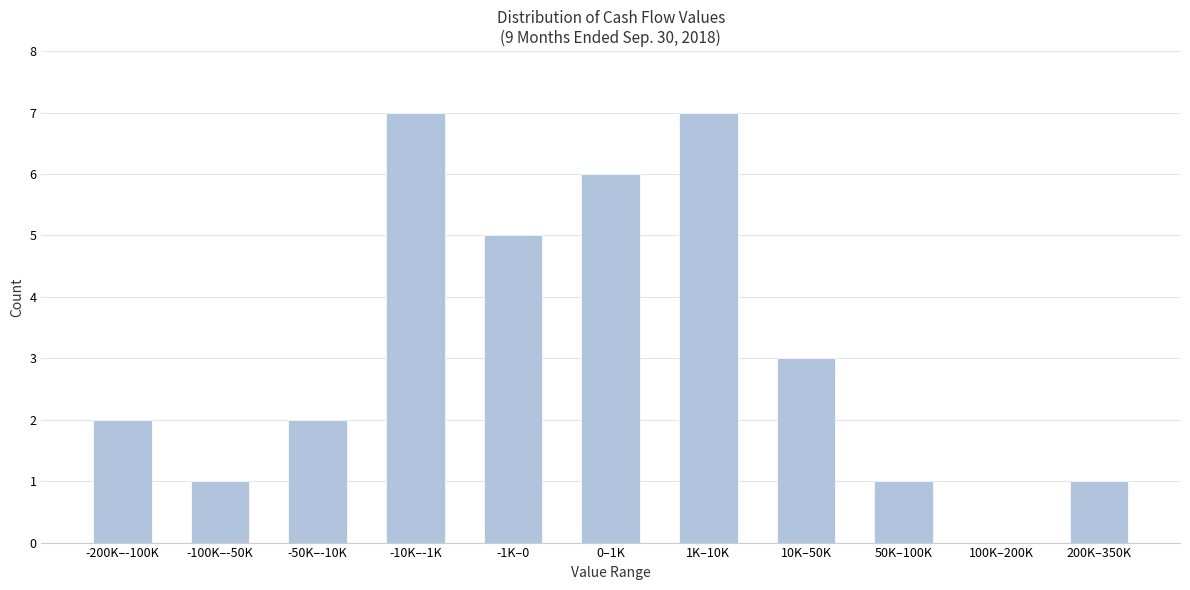

Reading left to right, transcribe all the data shown in this chart.

-200K–-100K=2	-100K–-50K=1	-50K–-10K=2	-10K–-1K=7	-1K–0=5	0–1K=6	1K–10K=7	10K–50K=3	50K–100K=1	100K–200K=0	200K–350K=1